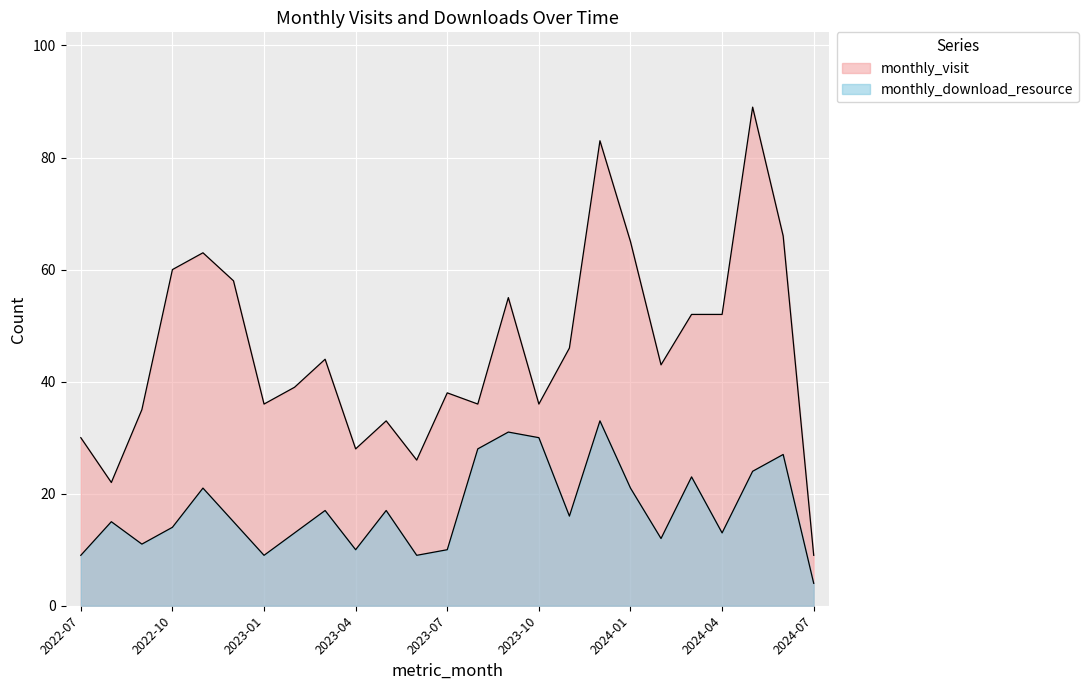

Which series changed the most between 2022-11 and 2024-03?

monthly_visit